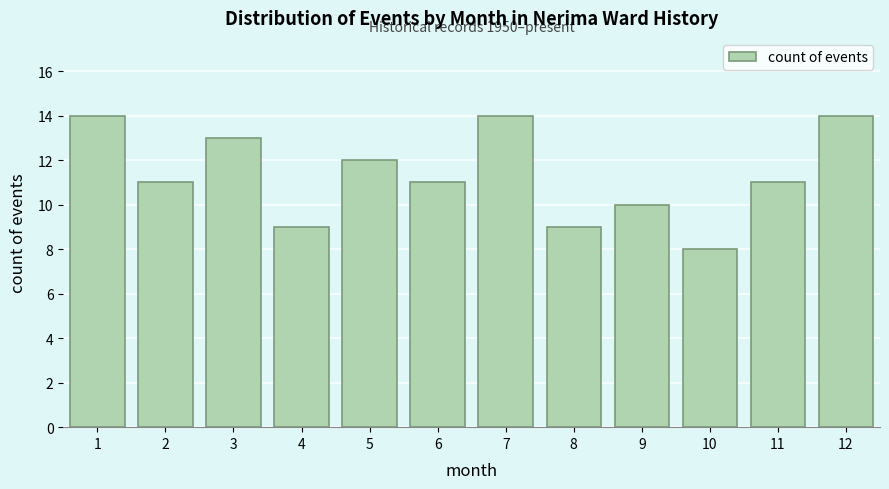

Reading left to right, transcribe all the data shown in this chart.

1=14	2=11	3=13	4=9	5=12	6=11	7=14	8=9	9=10	10=8	11=11	12=14